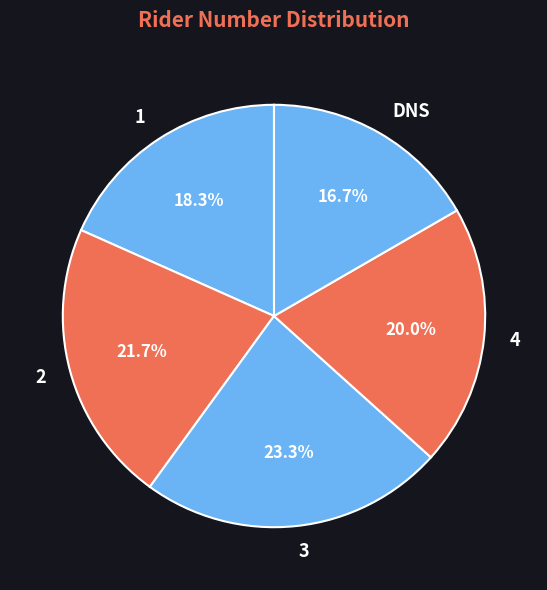

How many segments does this pie chart have?

5